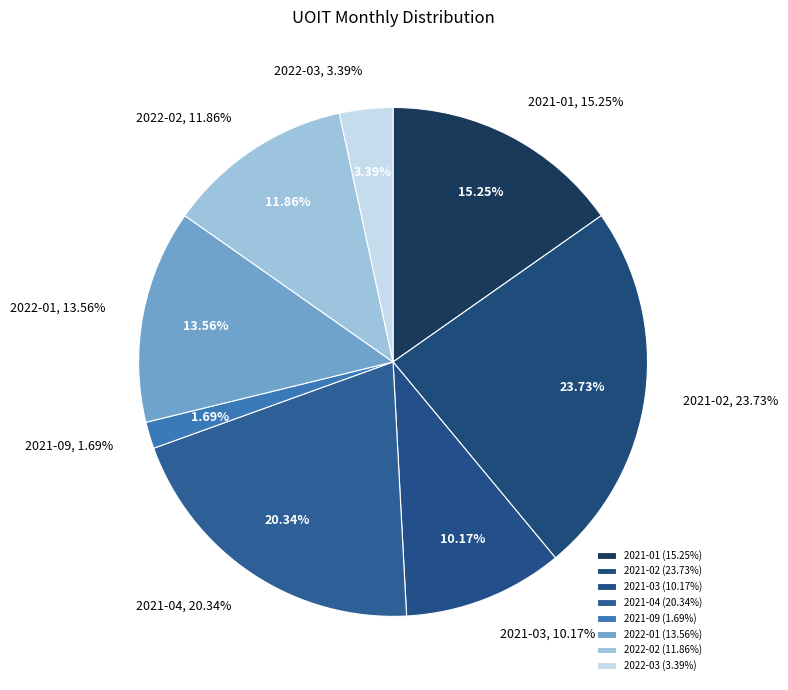

What portion of the pie excludes 2021-01?

84.7%